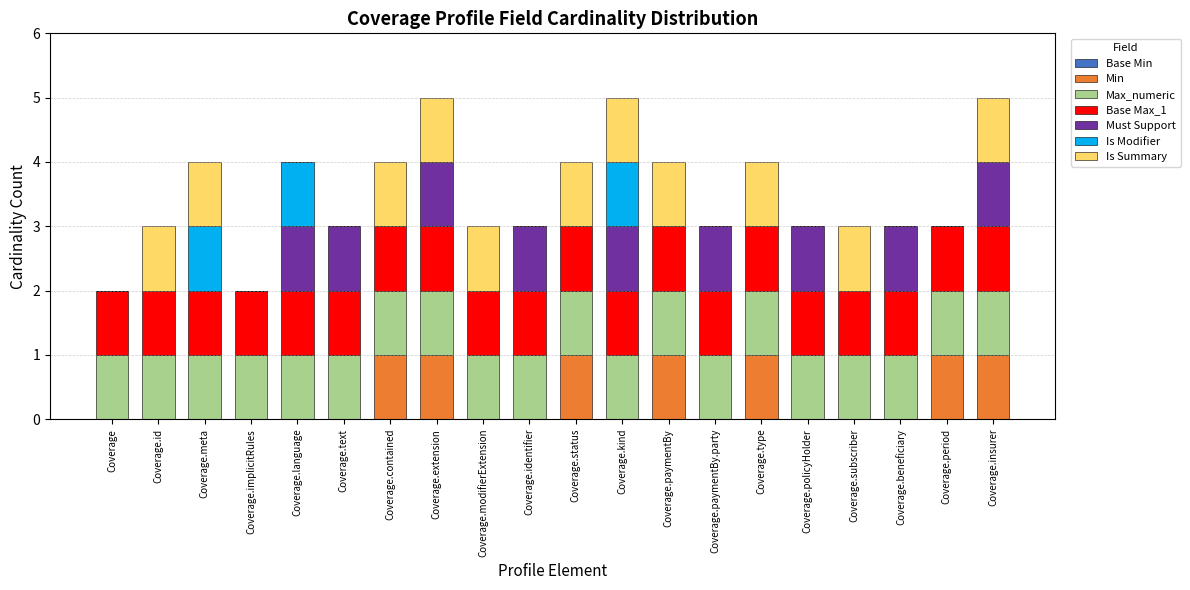

Are the bars grouped side by side (vs. stacked)?

No